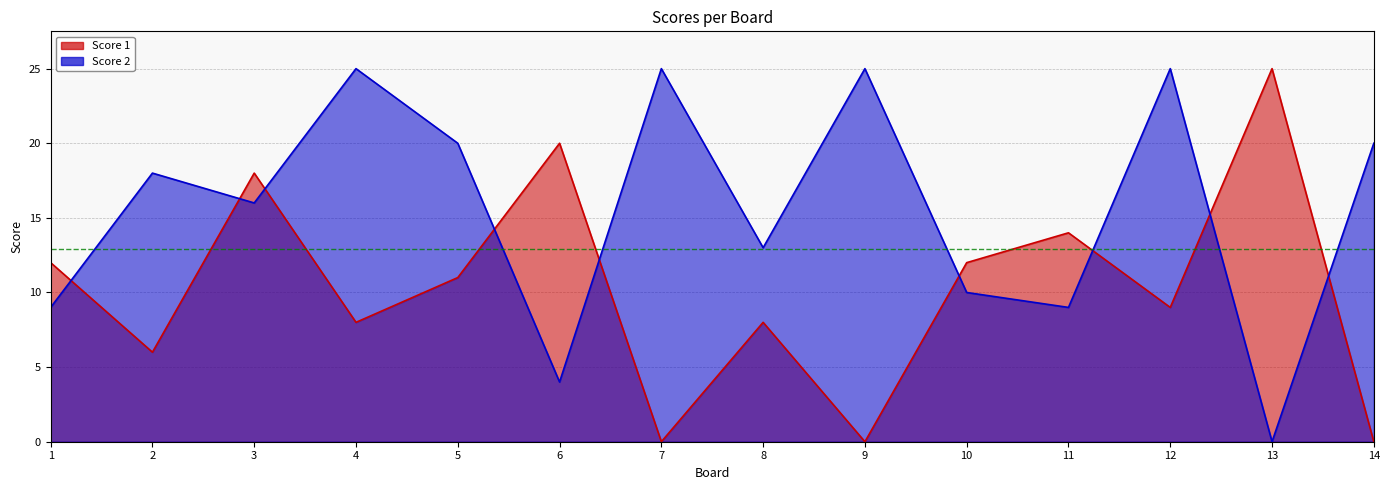

Which series ends up on top after the final intersection of Score 1 and Score 2?

Score 2